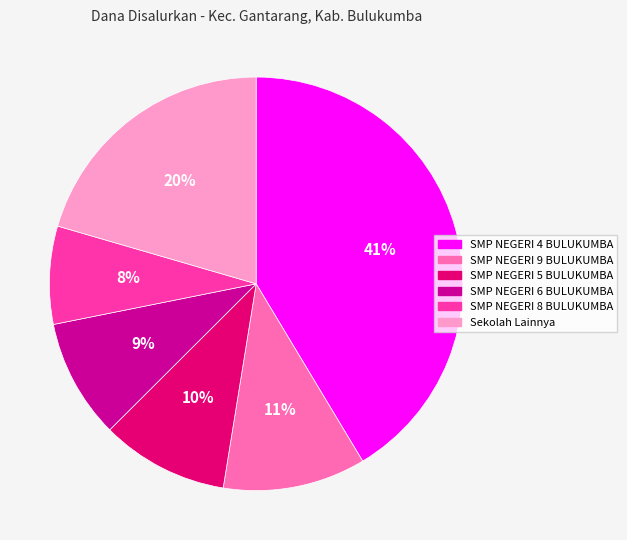

To the nearest percent, what is the average slice percentage?

17%